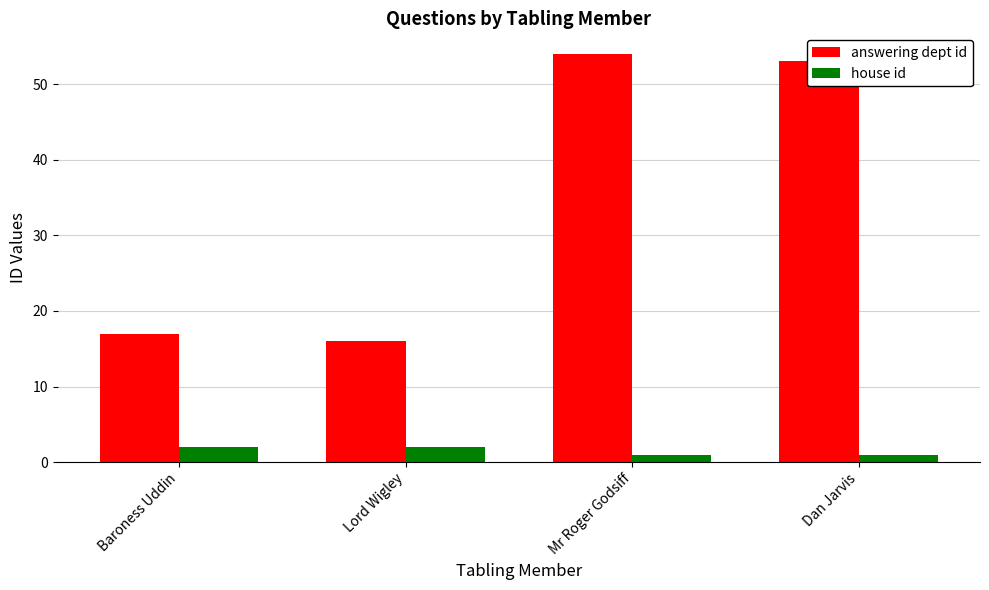

Which series changed the most between Baroness Uddin and Lord Wigley?

answering dept id